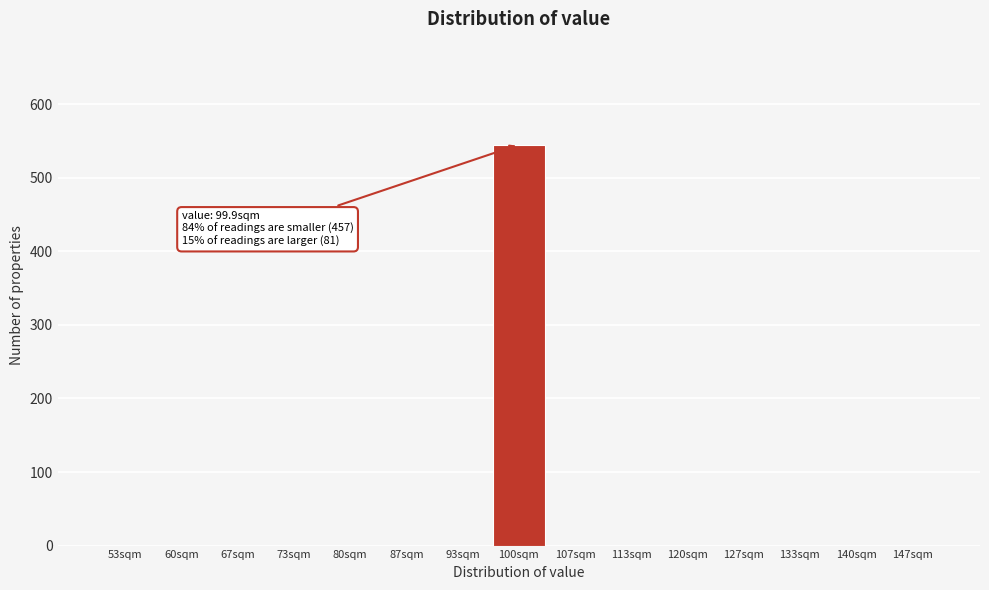

Which range on the x-axis has the tallest bar?

97 to 103